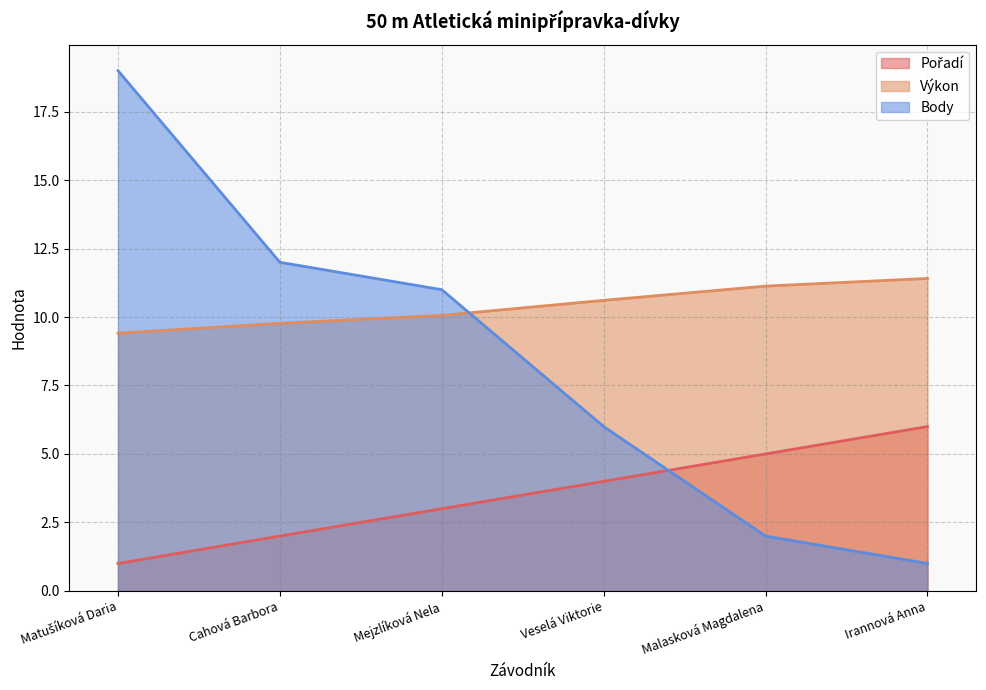

Reading right to left, list all the values displayed in this chart.

Pořadí: 6.0	5.0	4.0	3.0	2.0	1.0
Výkon: 11.4	11.1	10.6	10.1	9.8	9.4
Body: 1.0	2.0	6.0	11.0	12.0	19.0